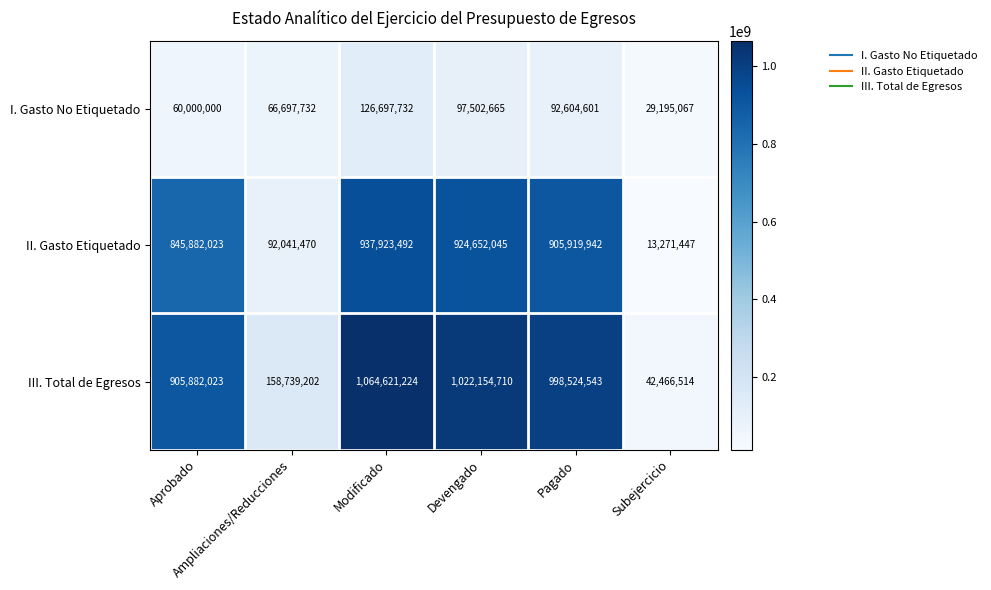

Which label corresponds to the smallest value in the chart?

Subejercicio